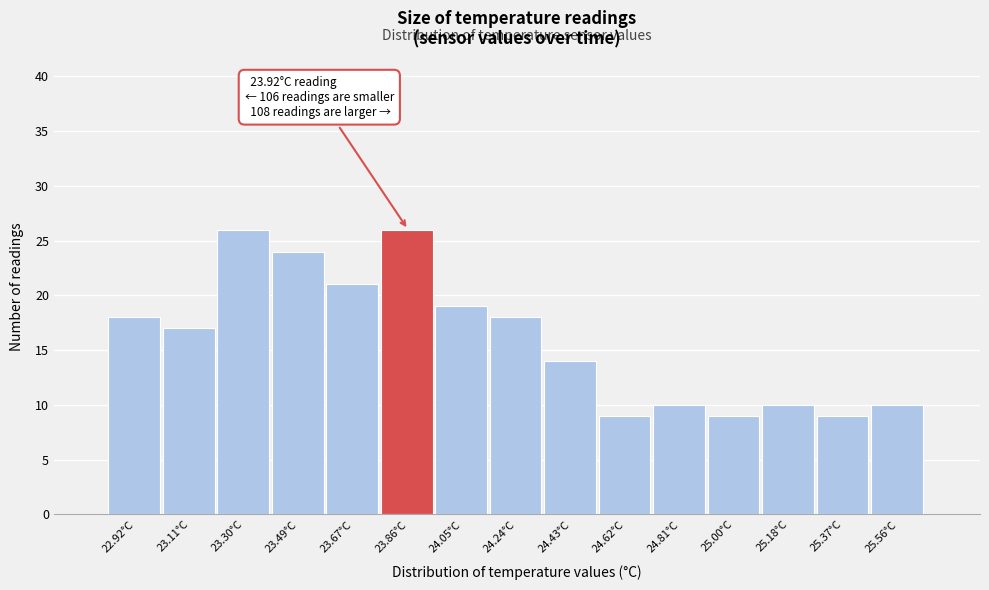

Reading left to right, what are all the values shown in this chart?

22.92°C=18	23.11°C=17	23.30°C=26	23.49°C=24	23.67°C=21	23.86°C=26	24.05°C=19	24.24°C=18	24.43°C=14	24.62°C=9	24.81°C=10	25.00°C=9	25.18°C=10	25.37°C=9	25.56°C=10